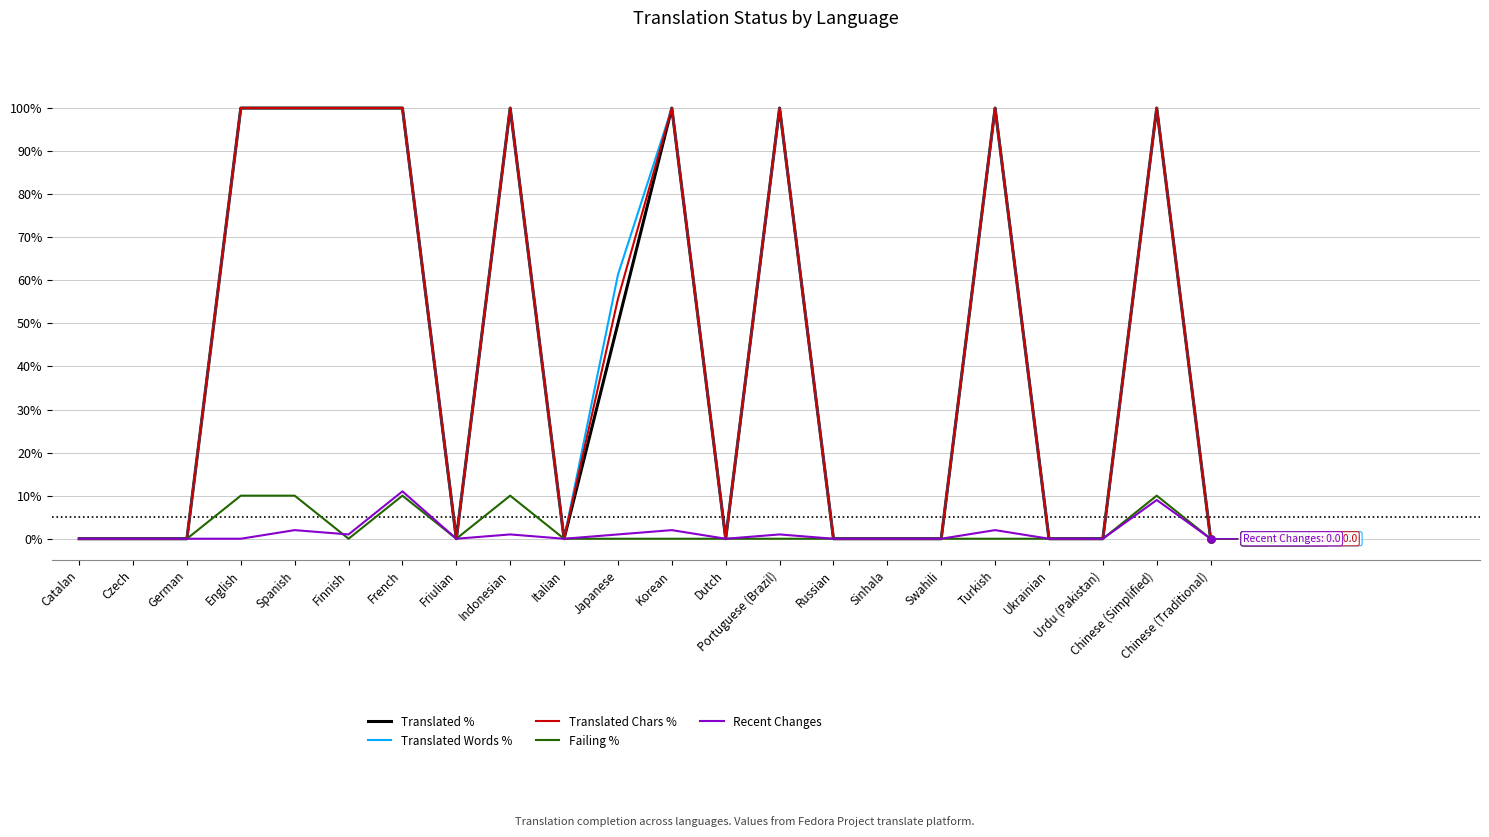

At which label does Recent Changes reach its peak?

French